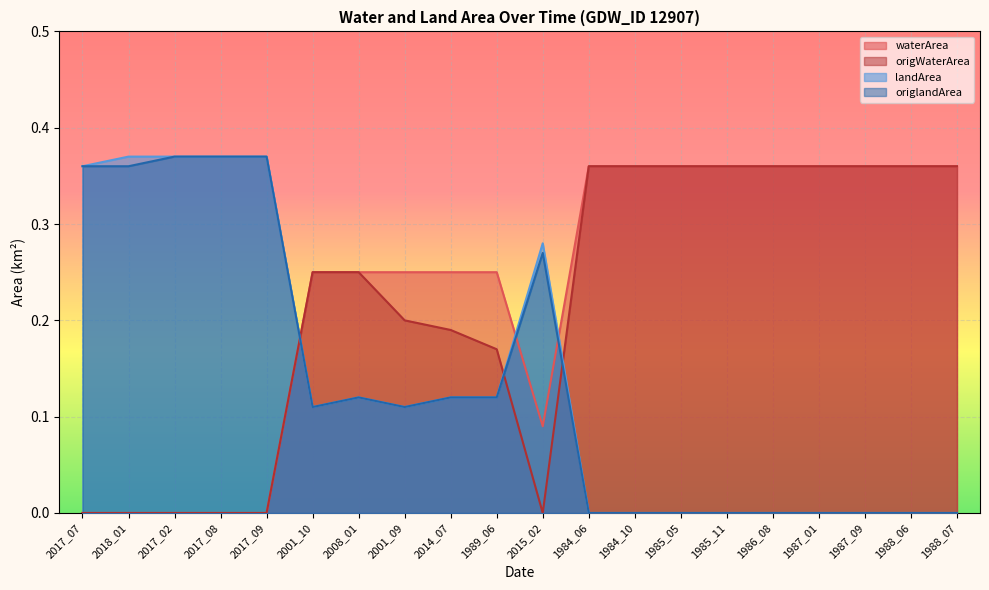

How many waterArea values are between 0 and 1?

20